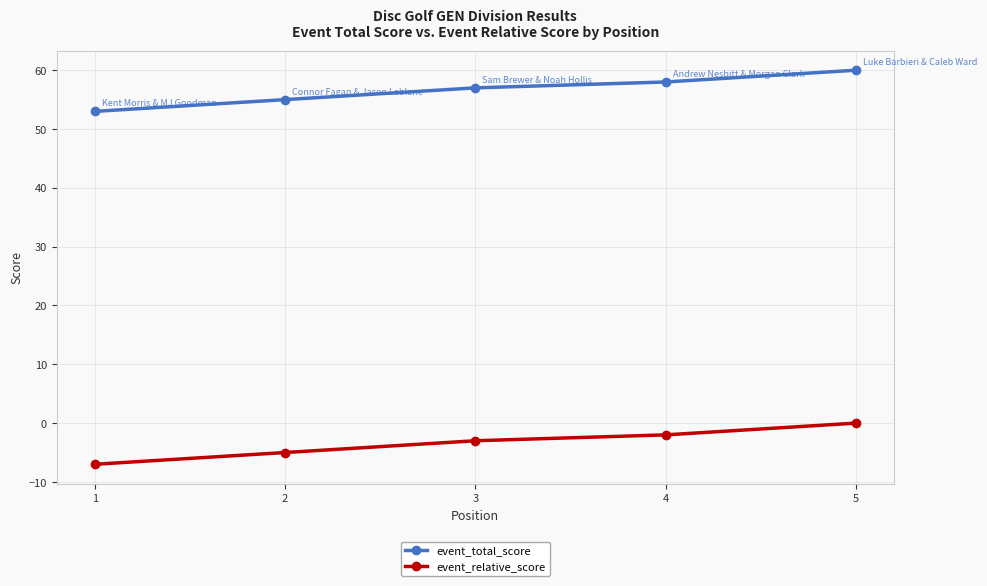

Which series has the largest total across all categories?

event_total_score